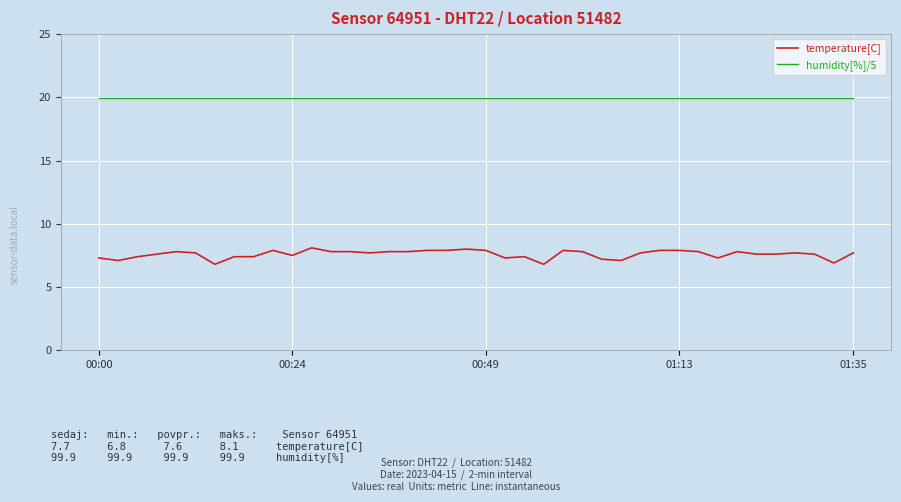

True or false: temperature[C] and humidity[%]/5 intersect in this chart.

False